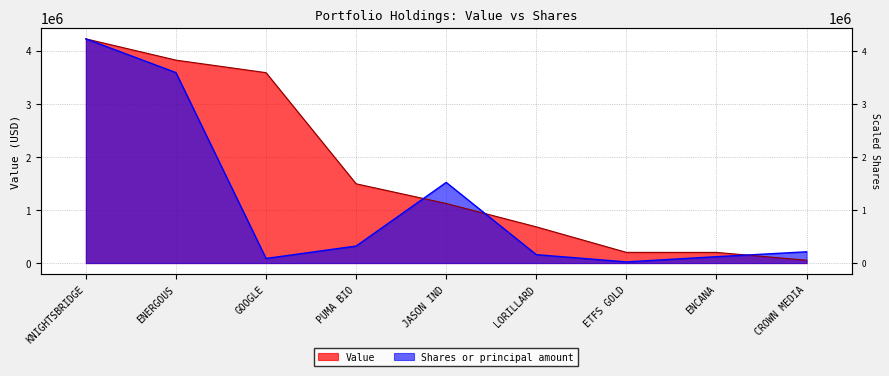

The value of Shares or principal amount at JASON IND is 1519799.5. True or false?

True